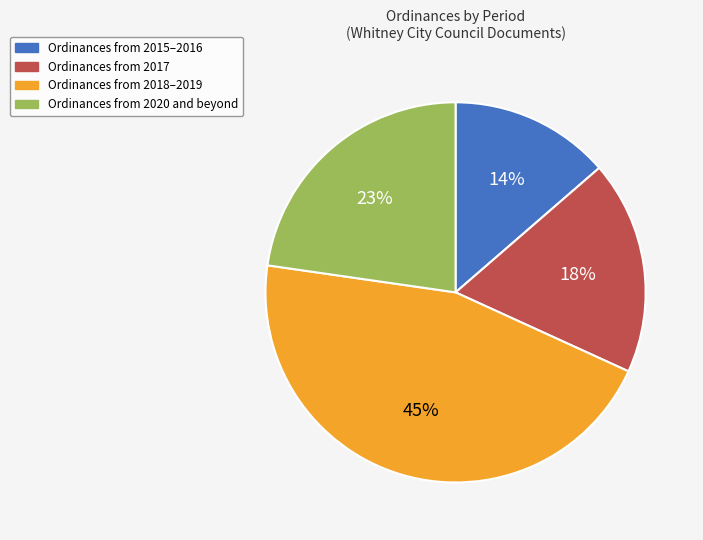

Is there a majority slice in this chart?

No